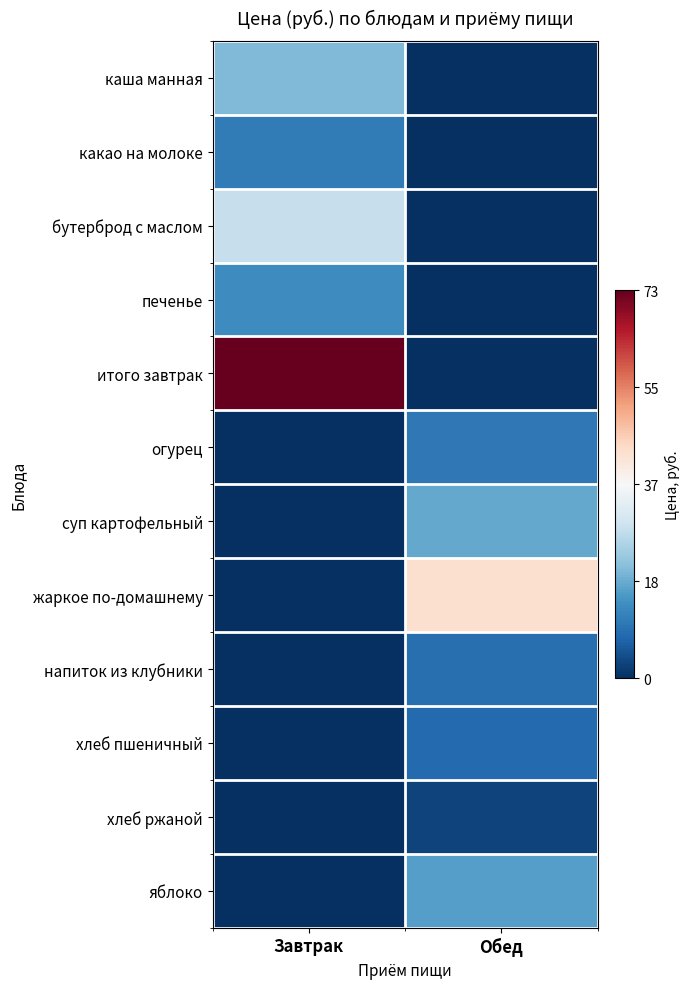

Reading left to right, extract all data points from this chart.

каша манная: Завтрак=-0.4	Обед=-1.0
какао на молоке: Завтрак=-0.7	Обед=-1.0
бутерброд с маслом: Завтрак=-0.2	Обед=-1.0
печенье: Завтрак=-0.6	Обед=-1.0
итого завтрак: Завтрак=1.0	Обед=-1.0
огурец: Завтрак=-1.0	Обед=-0.7
суп картофельный: Завтрак=-1.0	Обед=-0.5
жаркое по-домашнему: Завтрак=-1.0	Обед=0.2
напиток из клубники: Завтрак=-1.0	Обед=-0.8
хлеб пшеничный: Завтрак=-1.0	Обед=-0.8
хлеб ржаной: Завтрак=-1.0	Обед=-0.9
яблоко: Завтрак=-1.0	Обед=-0.5